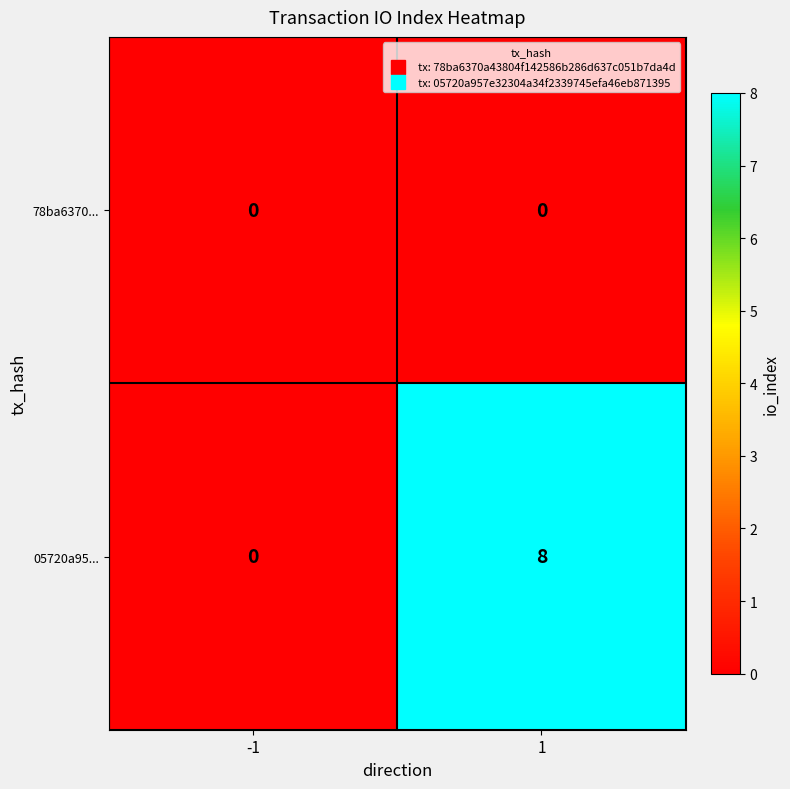

What is the greatest value displayed?

8